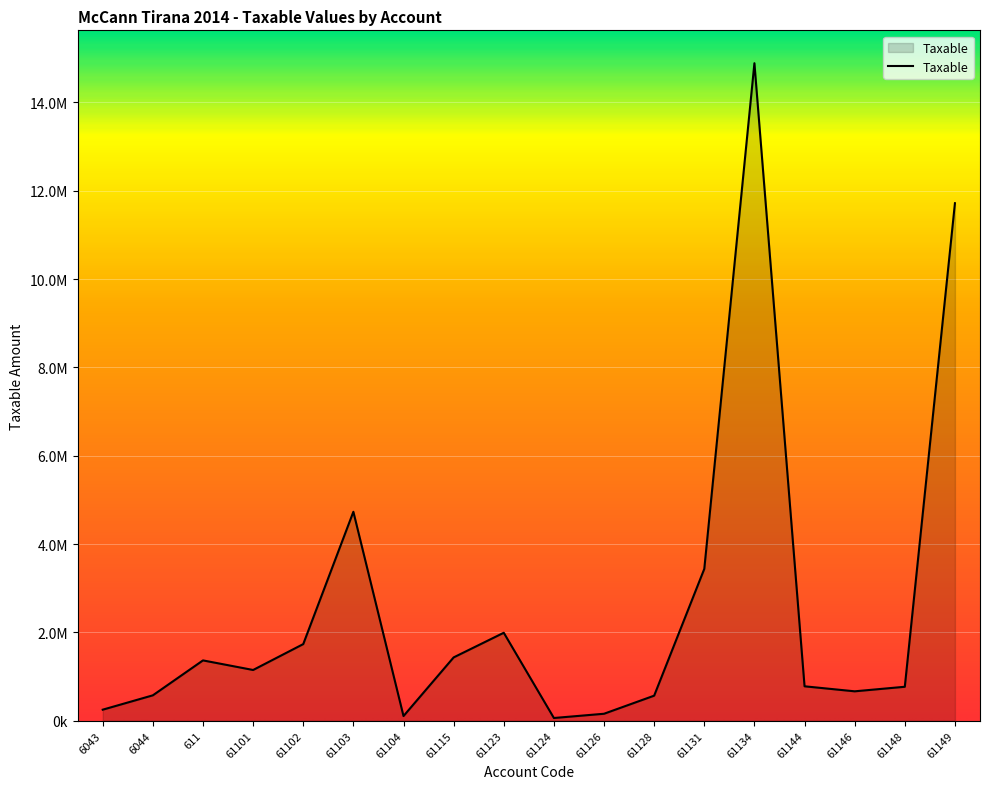

Does the chart have visible grid lines?

Yes